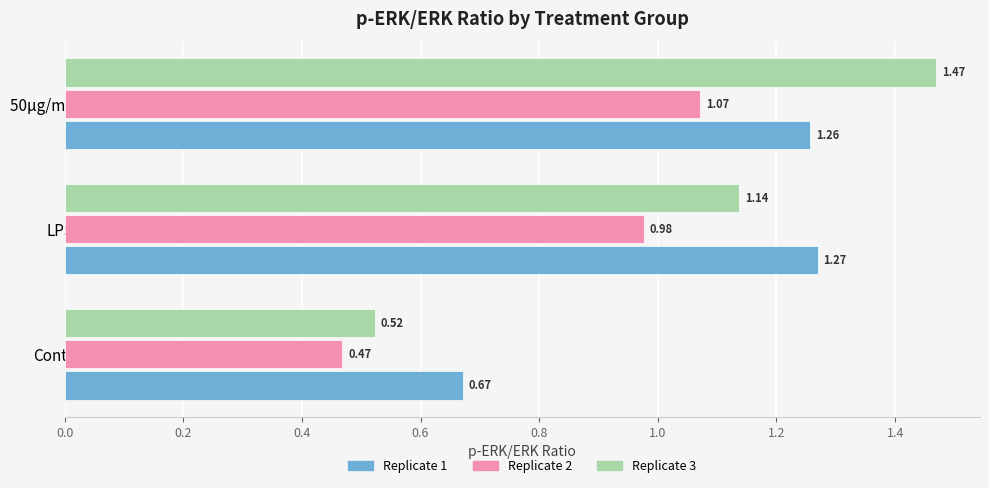

What is the difference between the maximum and second lowest values in the Replicate 3 series?

0.3